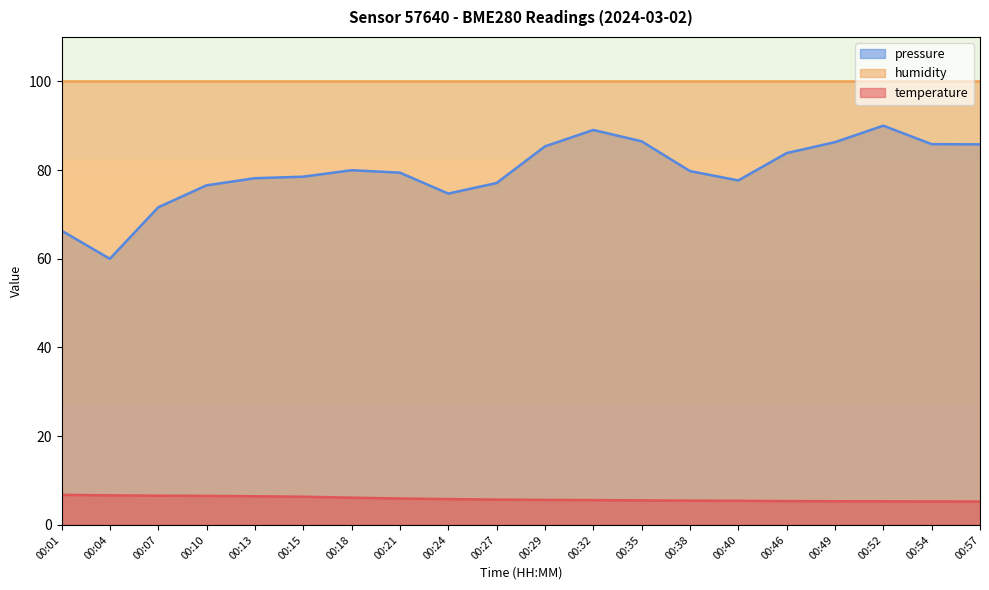

Count the number of data series in this chart.

3